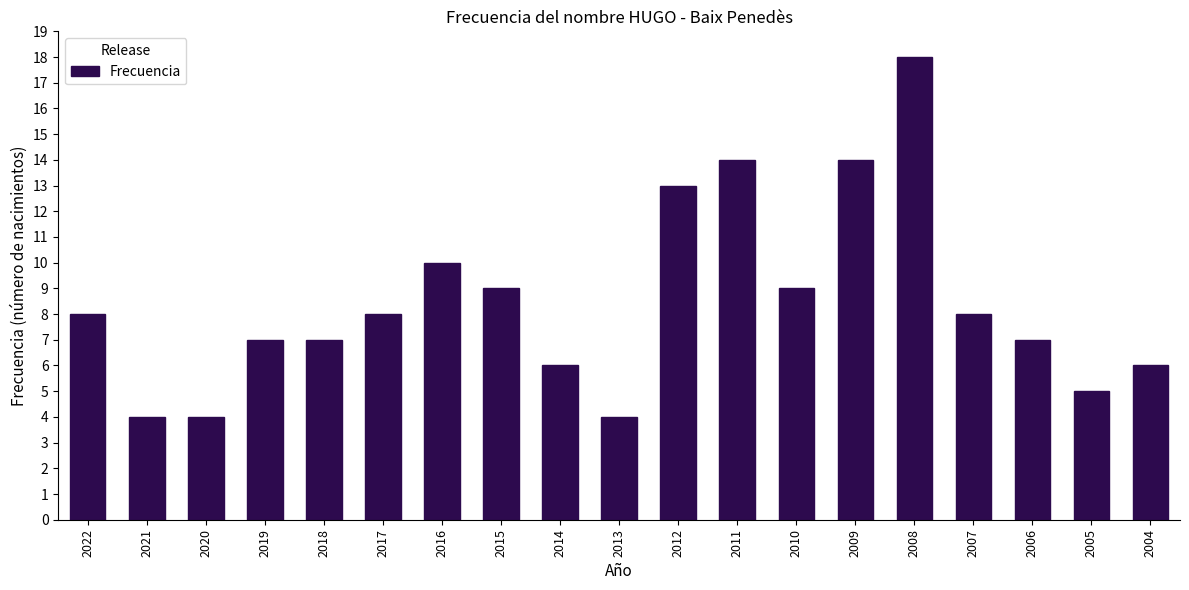

Reading right to left, transcribe all the data shown in this chart.

2004=6	2005=5	2006=7	2007=8	2008=18	2009=14	2010=9	2011=14	2012=13	2013=4	2014=6	2015=9	2016=10	2017=8	2018=7	2019=7	2020=4	2021=4	2022=8